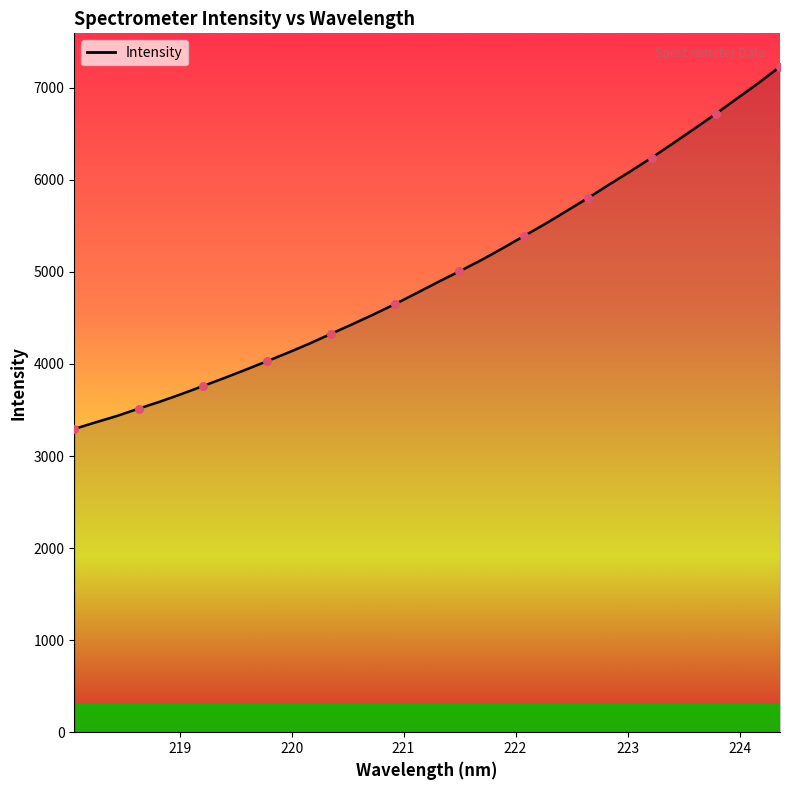

What is the difference between the maximum and minimum values?

3936.3